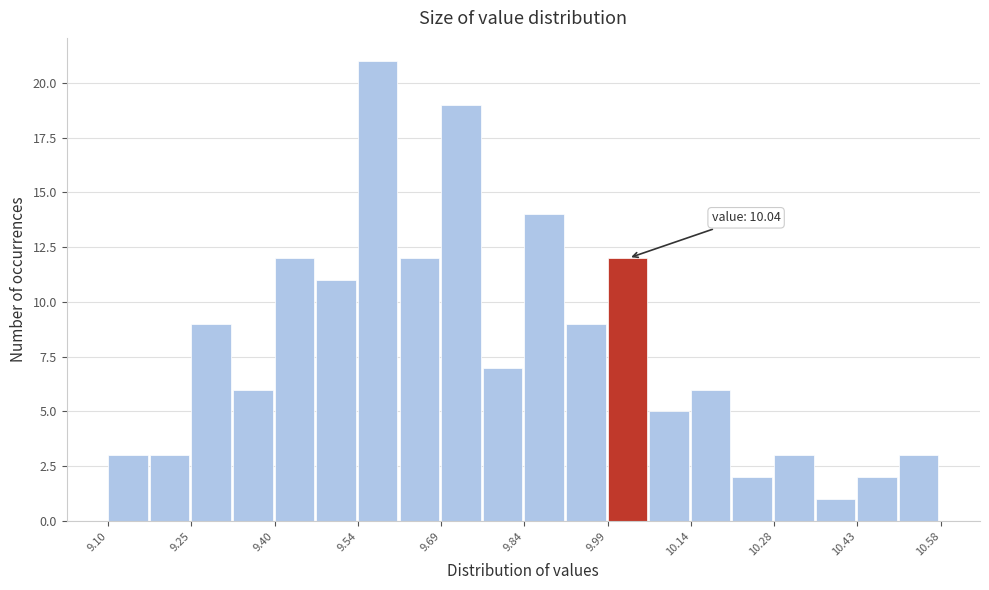

Around what value on the x-axis is the tallest bar? Give the approximate position of its centre, as read against the axis.

9.58